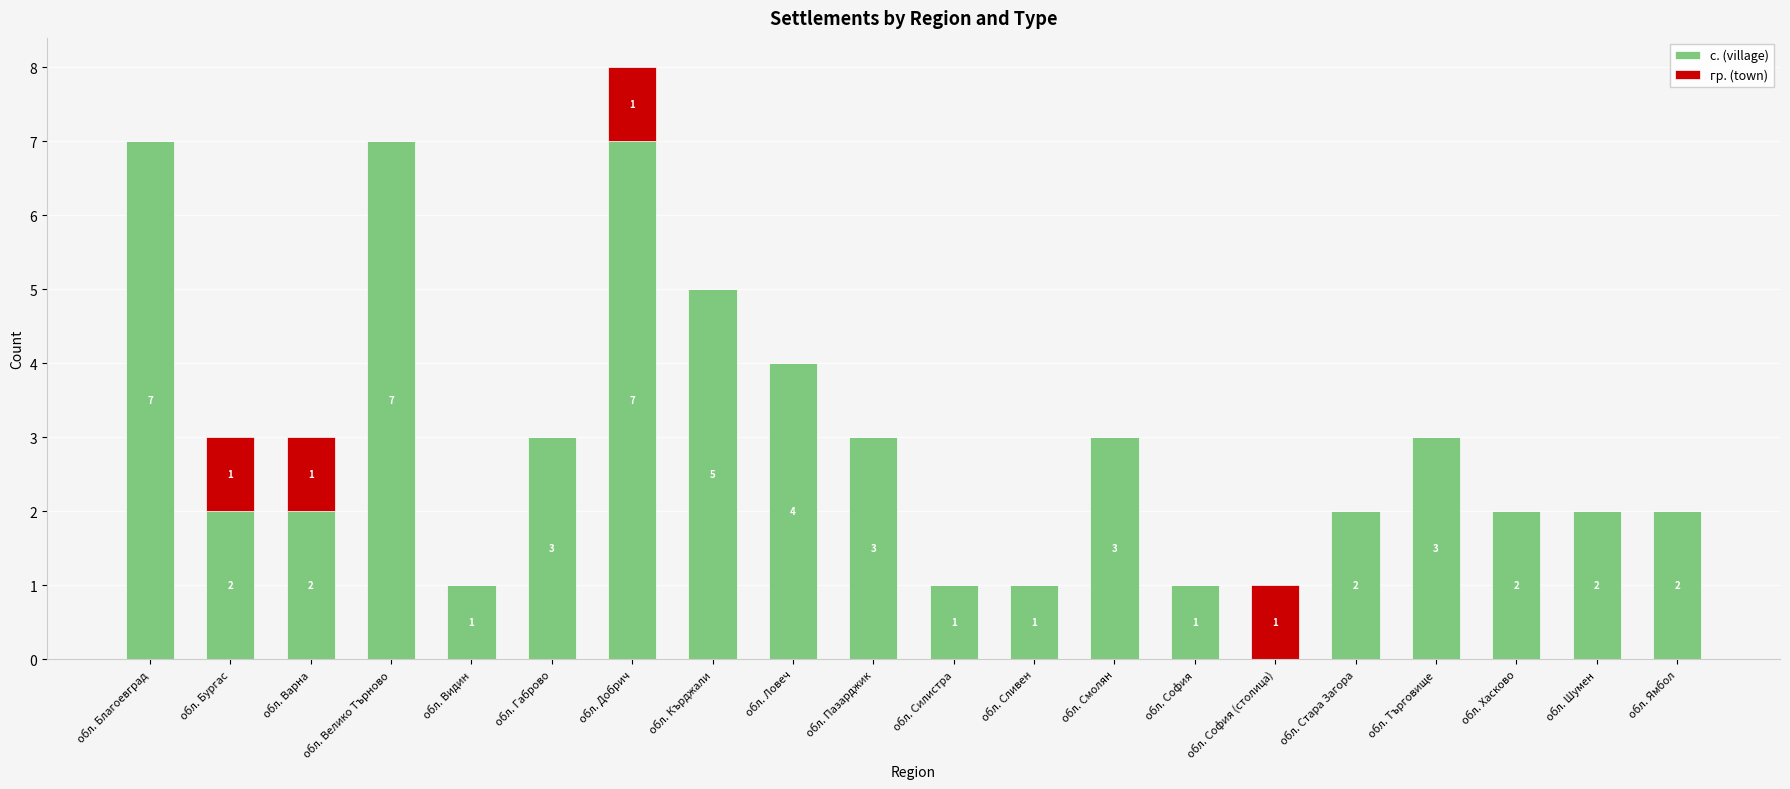

What is the highest value of the с. (village) series?

7